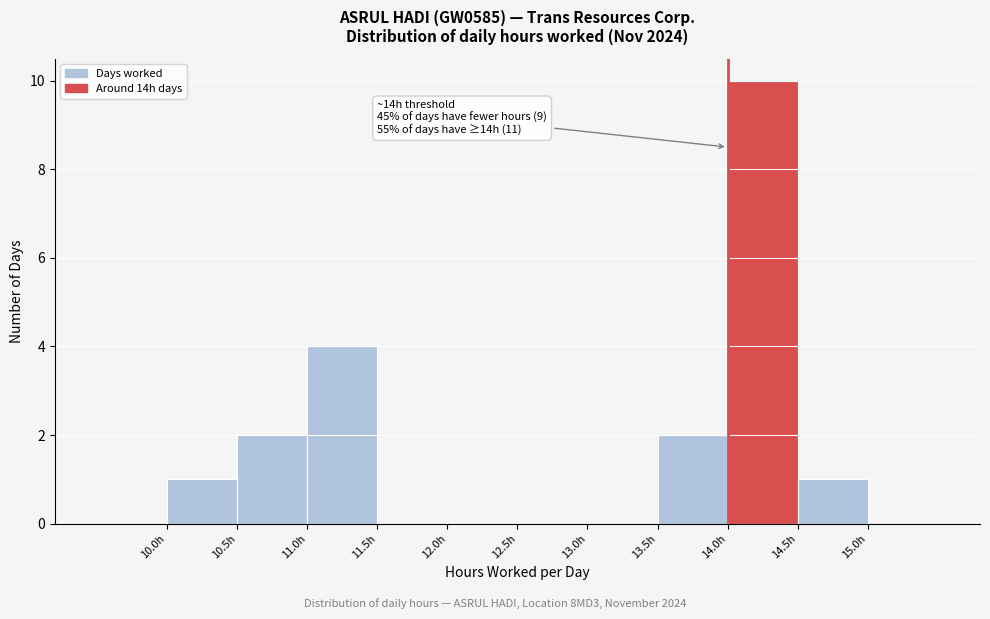

Which range on the x-axis has the tallest bar?

14.0 to 14.5